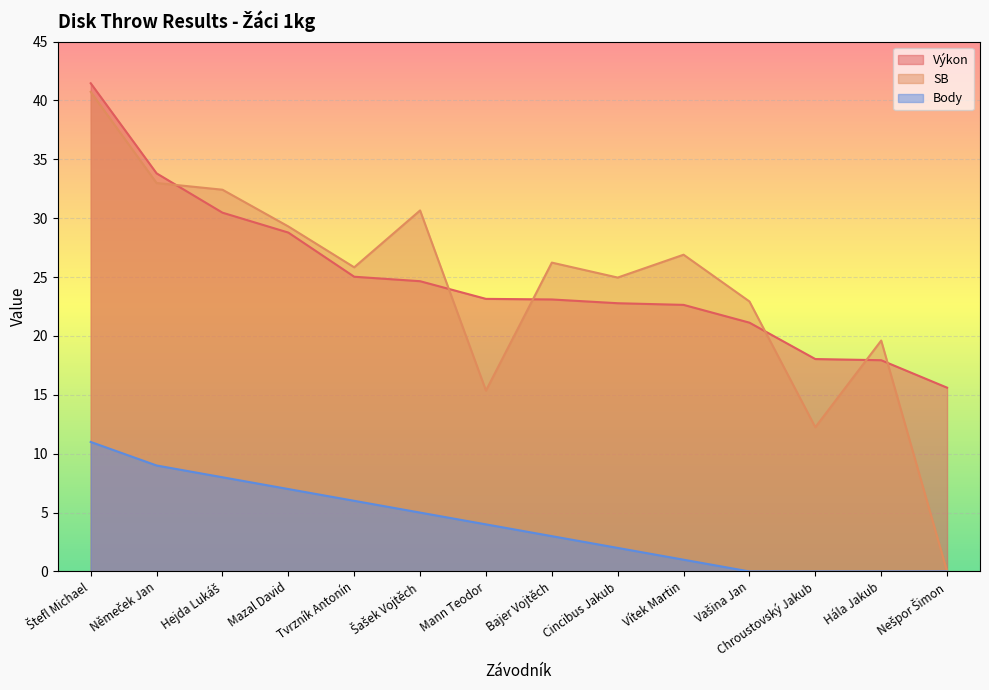

Which series has the widest spread of values?

SB